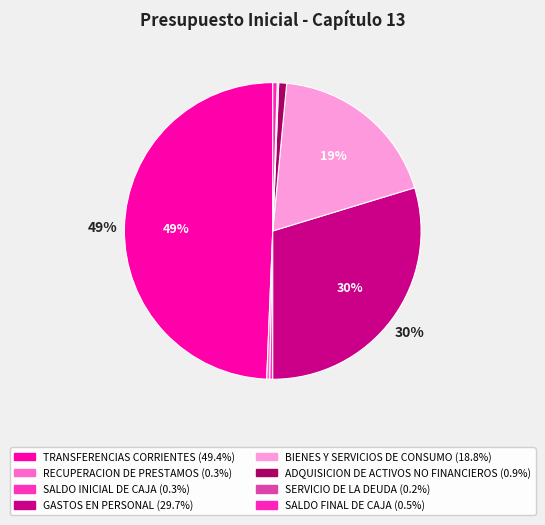

To the nearest percent, what percentage of the pie is GASTOS EN PERSONAL?

30%